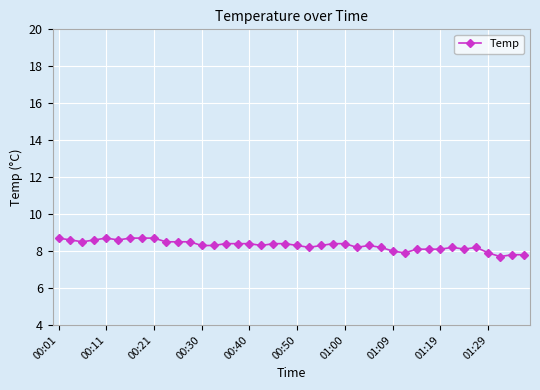

What is the value of the 28th point from the left?

8.2